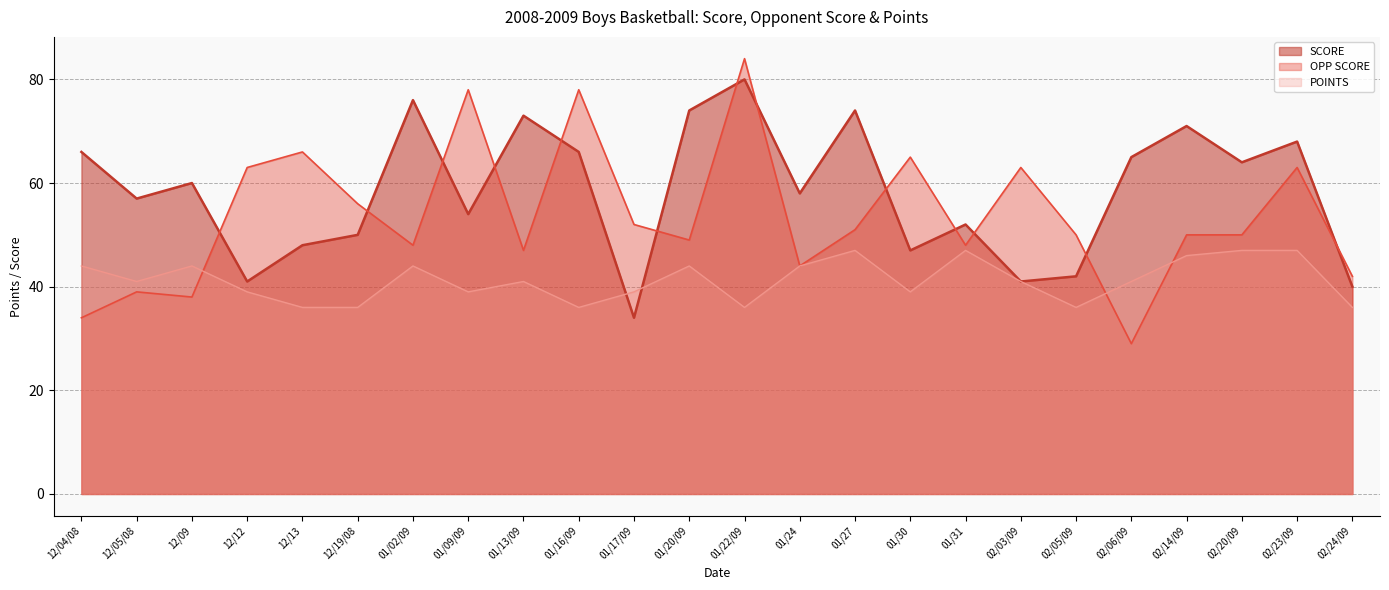

Read the SCORE value at 12/12.

41